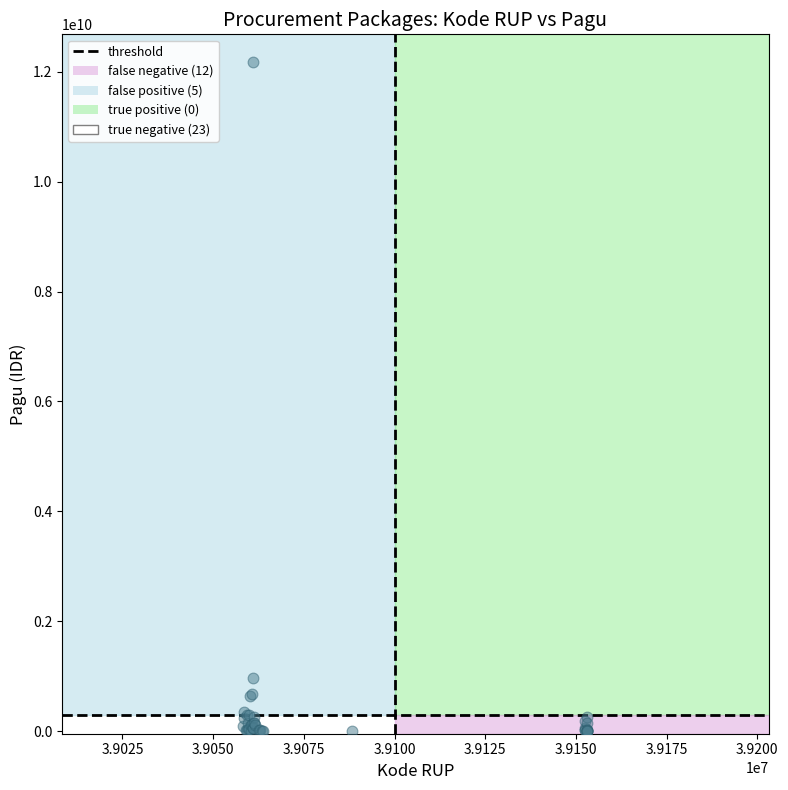

What Y value in the scatter plot is closest to 6092566000?

971640000